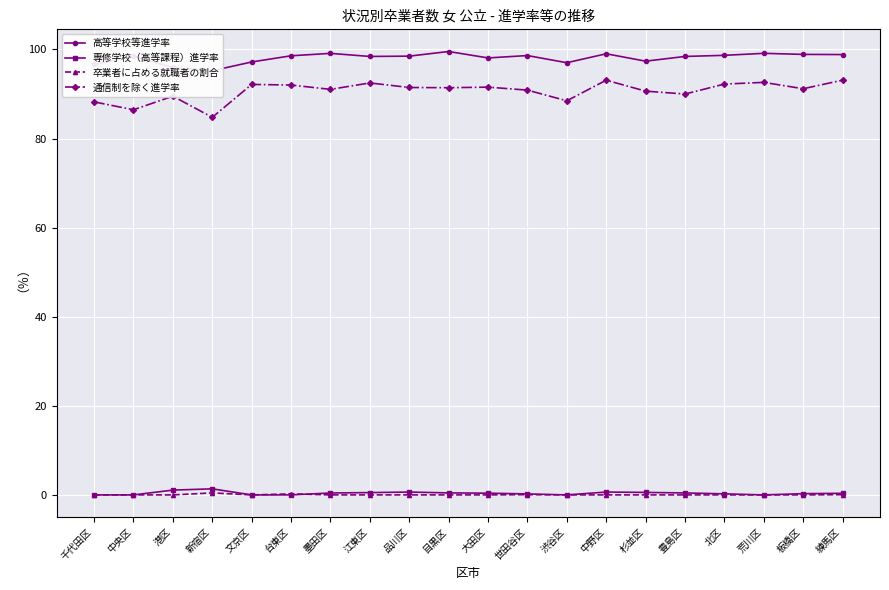

At how many categories does at least one series exceed 83?

20